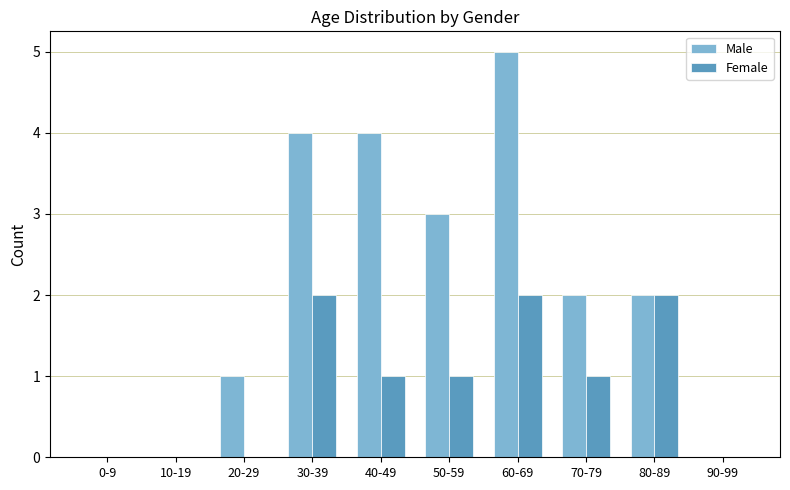

What is the difference between the Male values at 80-89 and 10-19?

2